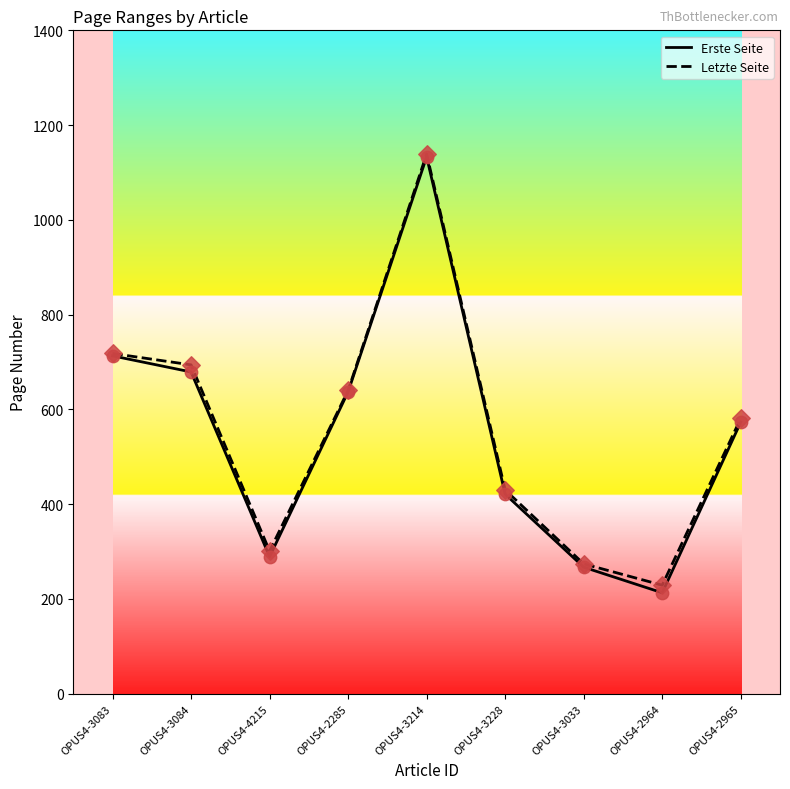

Which series has the largest range (max minus min)?

Erste Seite